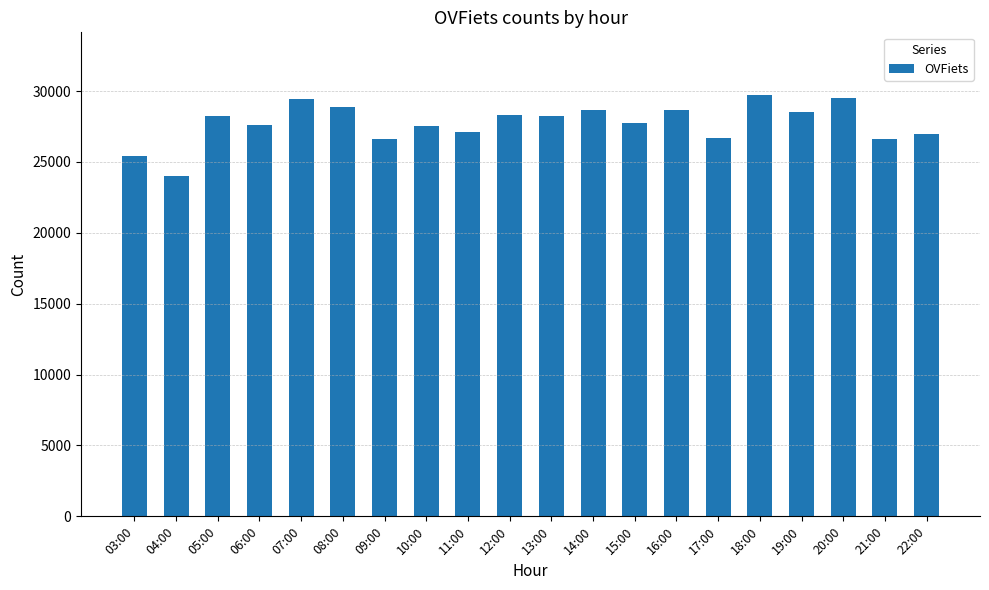

What is the change in value from 17:00 to 18:00?

+3013